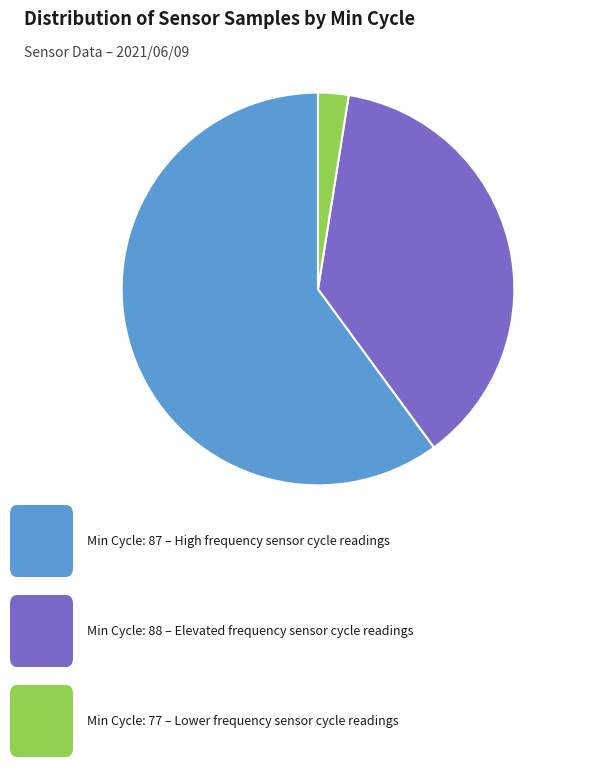

Is there a majority slice in this chart?

Yes